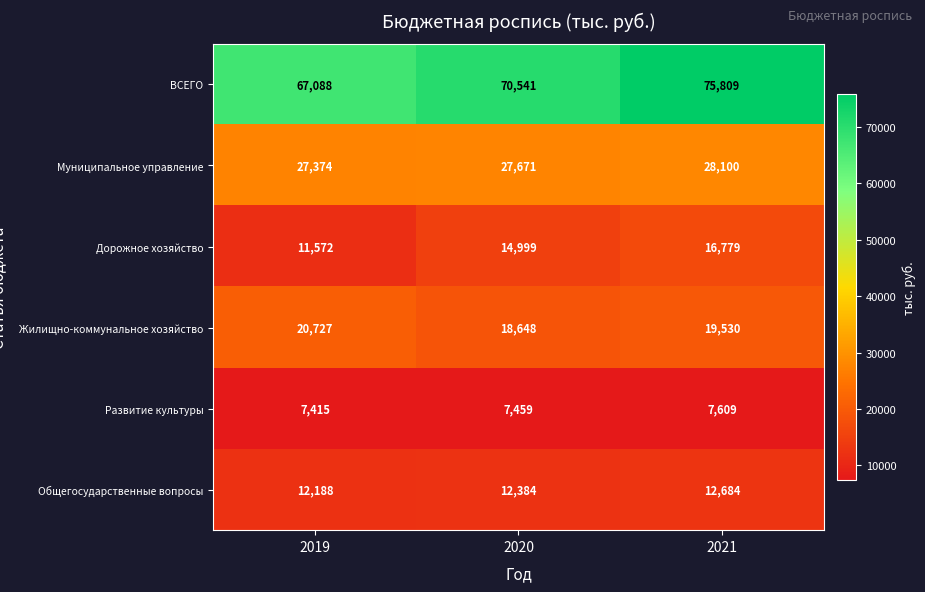

What is the sum of the Муниципальное управление values at 2019 and 2021?

55474